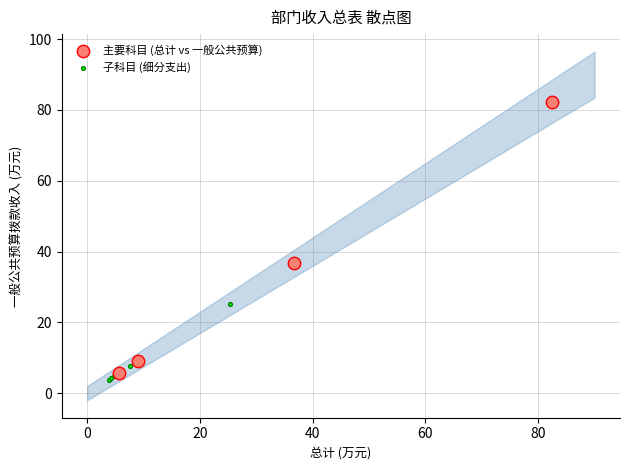

Which series contains the highest Y value?

主要科目 (总计 vs 一般公共预算)